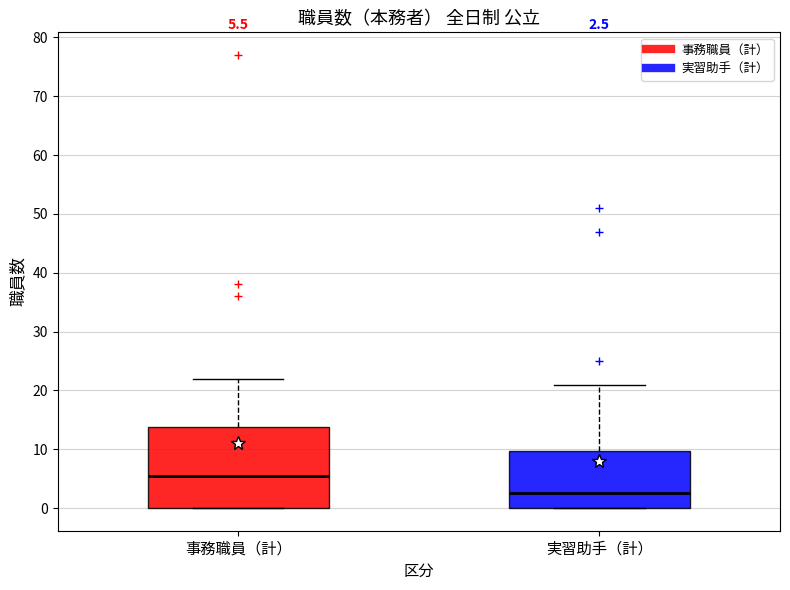

Which box's median line is the highest?

事務職員（計）